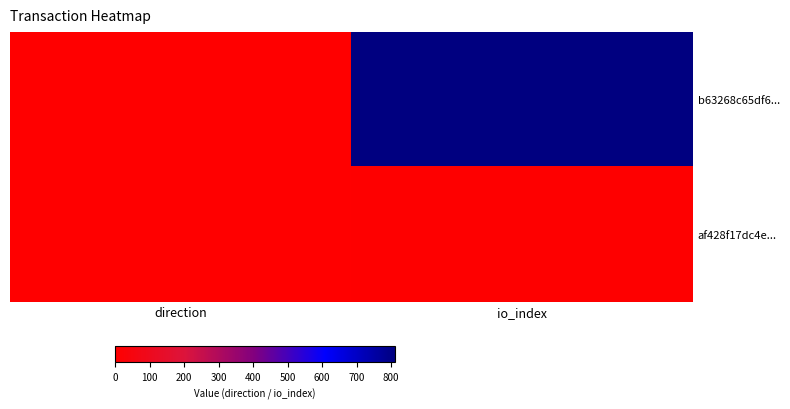

At how many categories does at least one series exceed 158?

1